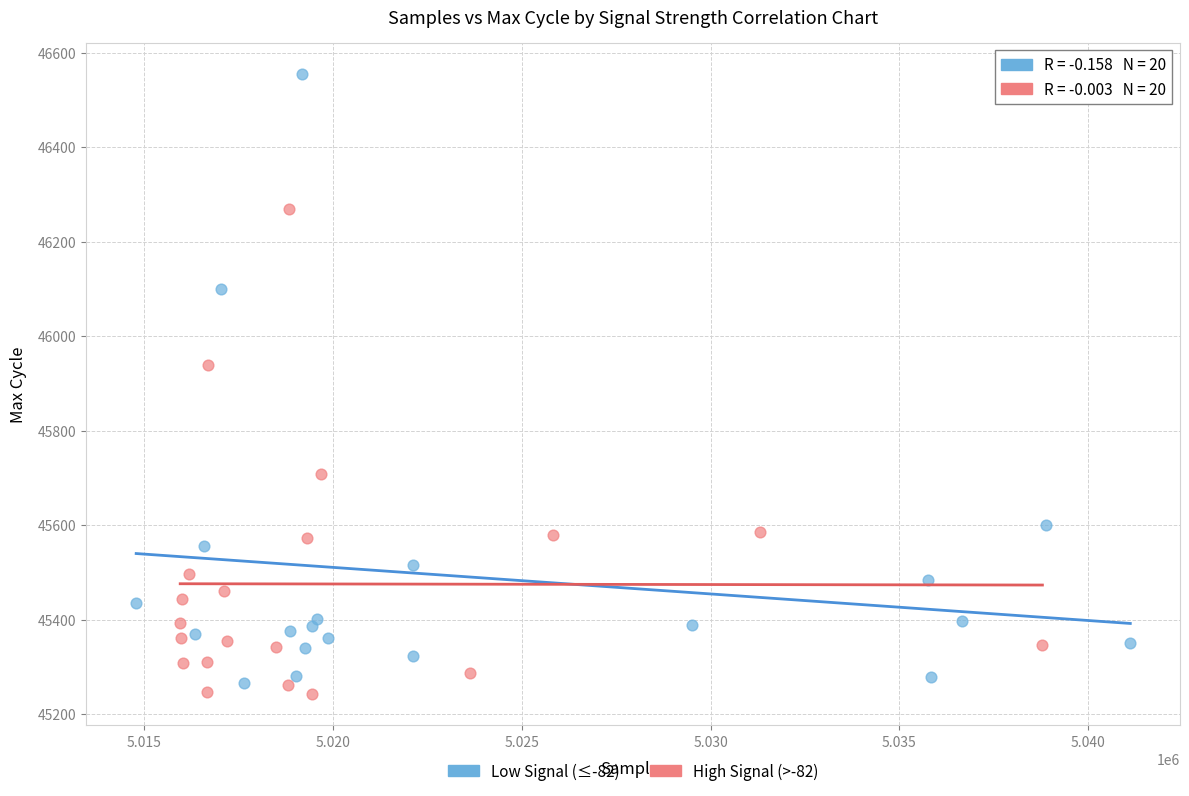

Which series has the largest Y range (max minus min)?

Low Signal (≤-82)